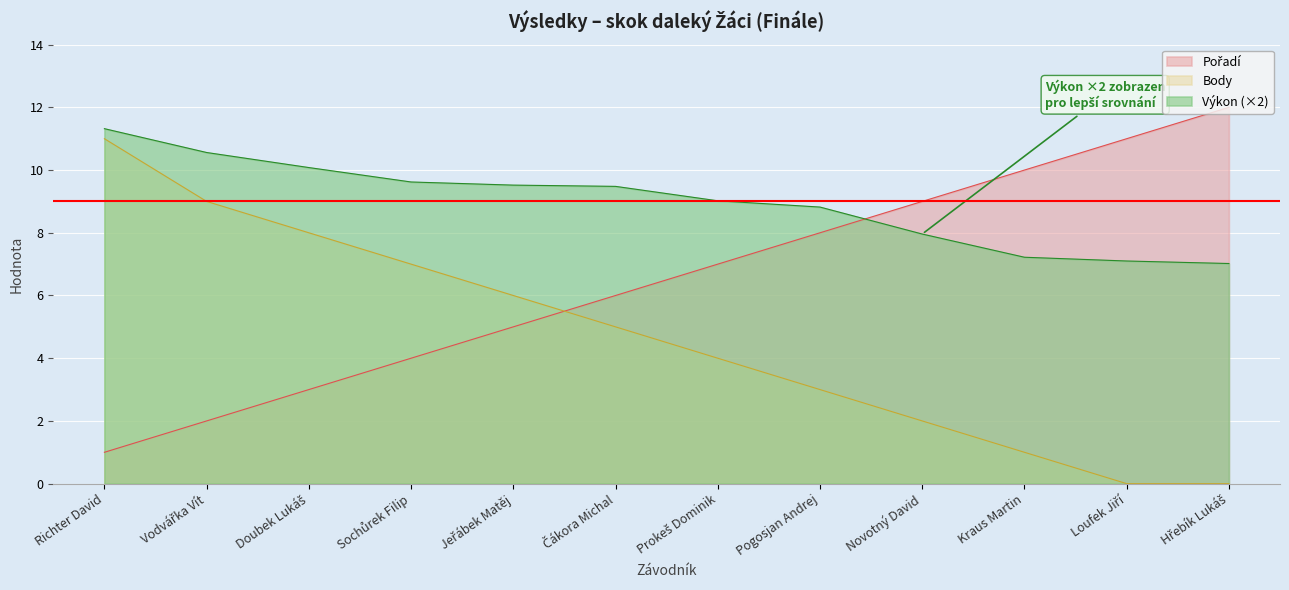

Reading left to right, what are all the values shown in this chart?

Výkon: Richter David=11.3	Vodvářka Vít=10.6	Doubek Lukáš=10.1	Sochůrek Filip=9.6	Jeřábek Matěj=9.5	Čákora Michal=9.5	Prokeš Dominik=9.0	Pogosjan Andrej=8.8	Novotný David=8.0	Kraus Martin=7.2	Loufek Jiří=7.1	Hřebík Lukáš=7.0
Body: Richter David=11.0	Vodvářka Vít=9.0	Doubek Lukáš=8.0	Sochůrek Filip=7.0	Jeřábek Matěj=6.0	Čákora Michal=5.0	Prokeš Dominik=4.0	Pogosjan Andrej=3.0	Novotný David=2.0	Kraus Martin=1.0	Loufek Jiří=0.0	Hřebík Lukáš=0.0
Pořadí: Richter David=1.0	Vodvářka Vít=2.0	Doubek Lukáš=3.0	Sochůrek Filip=4.0	Jeřábek Matěj=5.0	Čákora Michal=6.0	Prokeš Dominik=7.0	Pogosjan Andrej=8.0	Novotný David=9.0	Kraus Martin=10.0	Loufek Jiří=11.0	Hřebík Lukáš=12.0